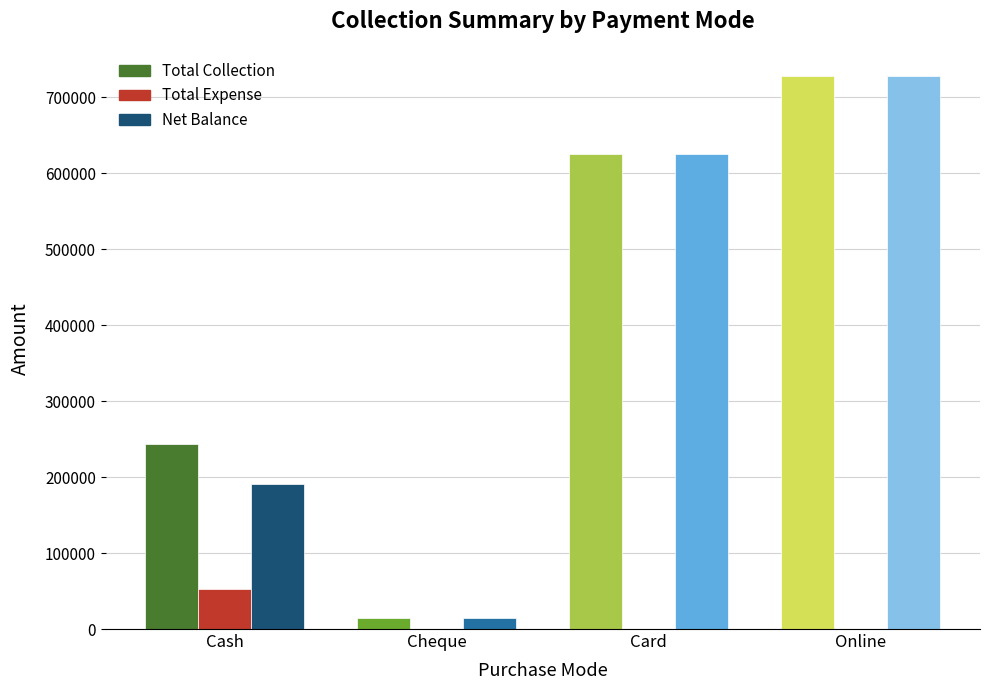

Are the bars grouped side by side (vs. stacked)?

Yes